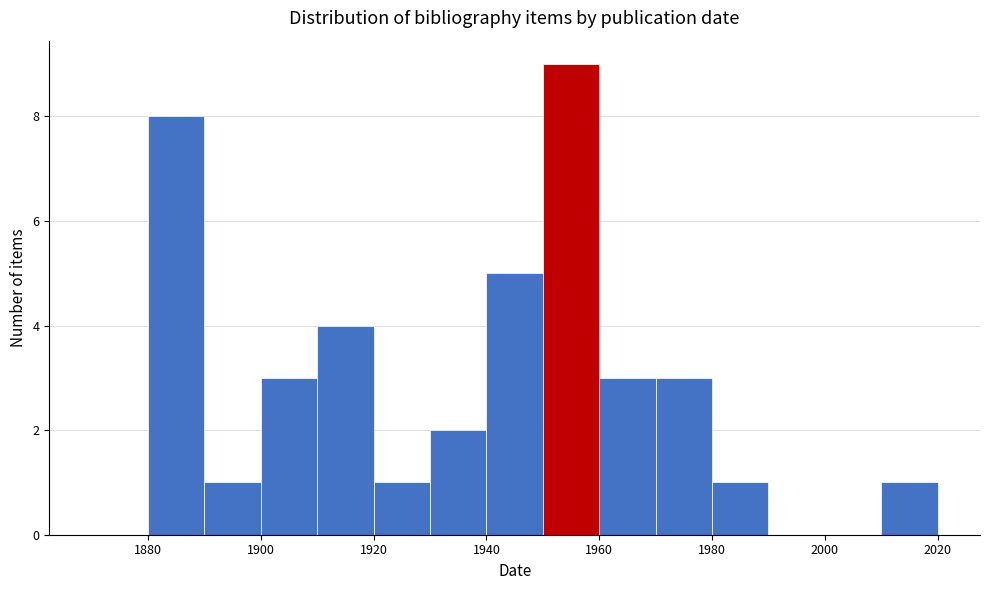

Which range on the x-axis has the tallest bar?

1950 to 1960